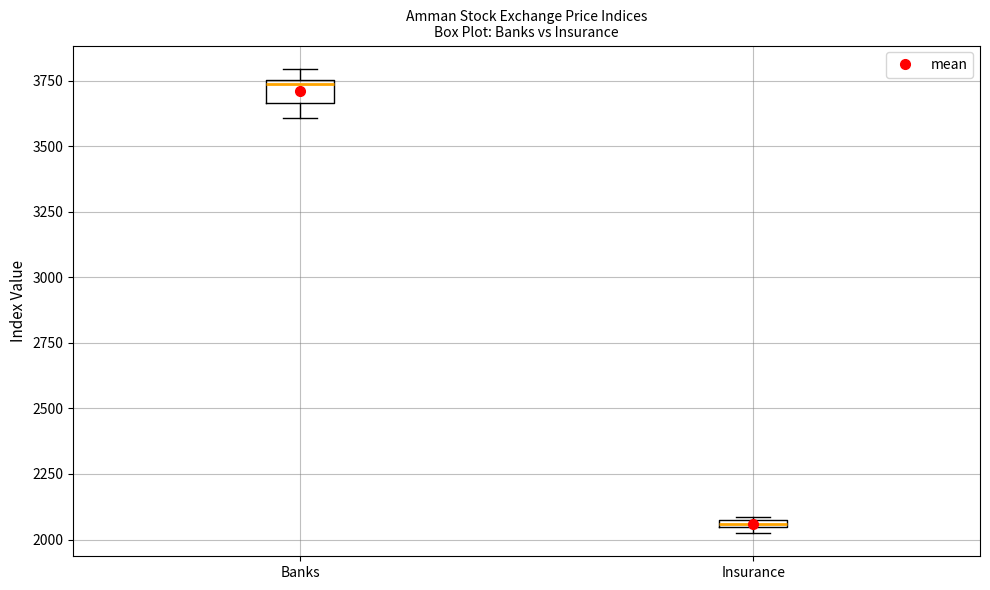

Where is the upper edge of the box for Insurance on the y-axis? The values are not printed on the chart, so give them approximately, as read against the axis.

2100